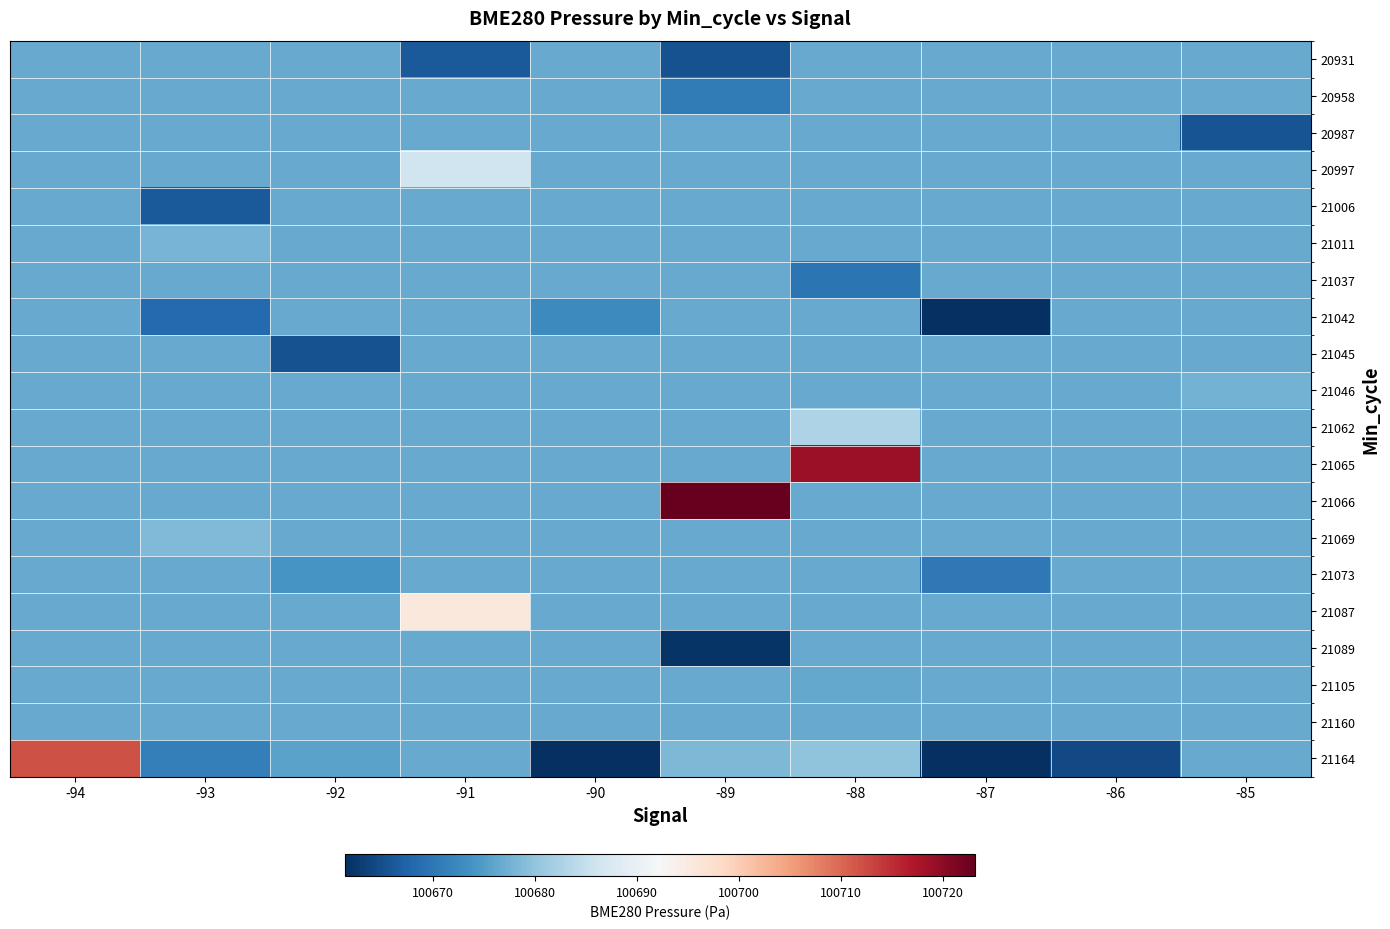

Reading left to right, what are all the values shown in this chart?

20931: -94=100676.7	-93=100676.7	-92=100676.7	-91=100666.3	-90=100676.7	-89=100665.4	-88=100676.7	-87=100676.7	-86=100676.7	-85=100676.7
20958: -94=100676.7	-93=100676.7	-92=100676.7	-91=100676.7	-90=100676.7	-89=100670.7	-88=100676.7	-87=100676.7	-86=100676.7	-85=100676.7
20987: -94=100676.7	-93=100676.7	-92=100676.7	-91=100676.7	-90=100676.7	-89=100676.7	-88=100676.7	-87=100676.7	-86=100676.7	-85=100665.5
20997: -94=100676.7	-93=100676.7	-92=100676.7	-91=100686.0	-90=100676.7	-89=100676.7	-88=100676.7	-87=100676.7	-86=100676.7	-85=100676.7
21006: -94=100676.7	-93=100666.4	-92=100676.7	-91=100676.7	-90=100676.7	-89=100676.7	-88=100676.7	-87=100676.7	-86=100676.7	-85=100676.7
21011: -94=100676.7	-93=100678.0	-92=100676.7	-91=100676.7	-90=100676.7	-89=100676.7	-88=100676.7	-87=100676.7	-86=100676.7	-85=100676.7
21037: -94=100676.7	-93=100676.7	-92=100676.7	-91=100676.7	-90=100676.7	-89=100676.7	-88=100669.7	-87=100676.7	-86=100676.7	-85=100676.7
21042: -94=100676.7	-93=100668.4	-92=100676.7	-91=100676.7	-90=100672.7	-89=100676.7	-88=100676.7	-87=100661.6	-86=100676.7	-85=100676.7
21045: -94=100676.7	-93=100676.7	-92=100665.4	-91=100676.7	-90=100676.7	-89=100676.7	-88=100676.7	-87=100676.7	-86=100676.7	-85=100676.7
21046: -94=100676.7	-93=100676.7	-92=100676.7	-91=100676.7	-90=100676.7	-89=100676.7	-88=100676.7	-87=100676.7	-86=100676.7	-85=100677.6
21062: -94=100676.7	-93=100676.7	-92=100676.7	-91=100676.7	-90=100676.7	-89=100676.7	-88=100682.8	-87=100676.7	-86=100676.7	-85=100676.7
21065: -94=100676.7	-93=100676.7	-92=100676.7	-91=100676.7	-90=100676.7	-89=100676.7	-88=100718.8	-87=100676.7	-86=100676.7	-85=100676.7
21066: -94=100676.7	-93=100676.7	-92=100676.7	-91=100676.7	-90=100676.7	-89=100723.2	-88=100676.7	-87=100676.7	-86=100676.7	-85=100676.7
21069: -94=100676.7	-93=100678.6	-92=100676.7	-91=100676.7	-90=100676.7	-89=100676.7	-88=100676.7	-87=100676.7	-86=100676.7	-85=100676.7
21073: -94=100676.7	-93=100676.7	-92=100674.1	-91=100676.7	-90=100676.7	-89=100676.7	-88=100676.7	-87=100670.2	-86=100676.7	-85=100676.7
21087: -94=100676.7	-93=100676.7	-92=100676.7	-91=100695.6	-90=100676.7	-89=100676.7	-88=100676.7	-87=100676.7	-86=100676.7	-85=100676.7
21089: -94=100676.7	-93=100676.7	-92=100676.7	-91=100676.7	-90=100676.7	-89=100662.0	-88=100676.7	-87=100676.7	-86=100676.7	-85=100676.7
21105: -94=100676.7	-93=100676.7	-92=100676.7	-91=100676.7	-90=100676.7	-89=100676.7	-88=100676.4	-87=100676.7	-86=100676.7	-85=100676.7
21160: -94=100676.7	-93=100676.7	-92=100676.7	-91=100676.7	-90=100676.7	-89=100676.7	-88=100676.7	-87=100676.7	-86=100676.7	-85=100676.7
21164: -94=100711.8	-93=100671.1	-92=100675.8	-91=100676.7	-90=100661.6	-89=100678.4	-88=100679.9	-87=100661.4	-86=100664.3	-85=100676.7